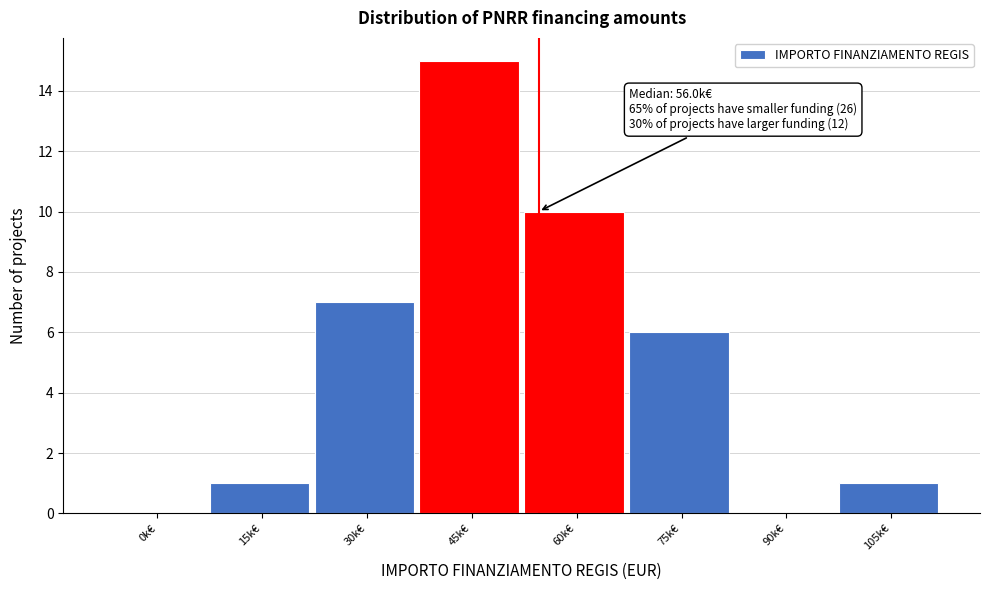

Reading left to right, what are all the values shown in this chart?

0k€=0	15k€=1	30k€=7	45k€=15	60k€=10	75k€=6	90k€=0	105k€=1